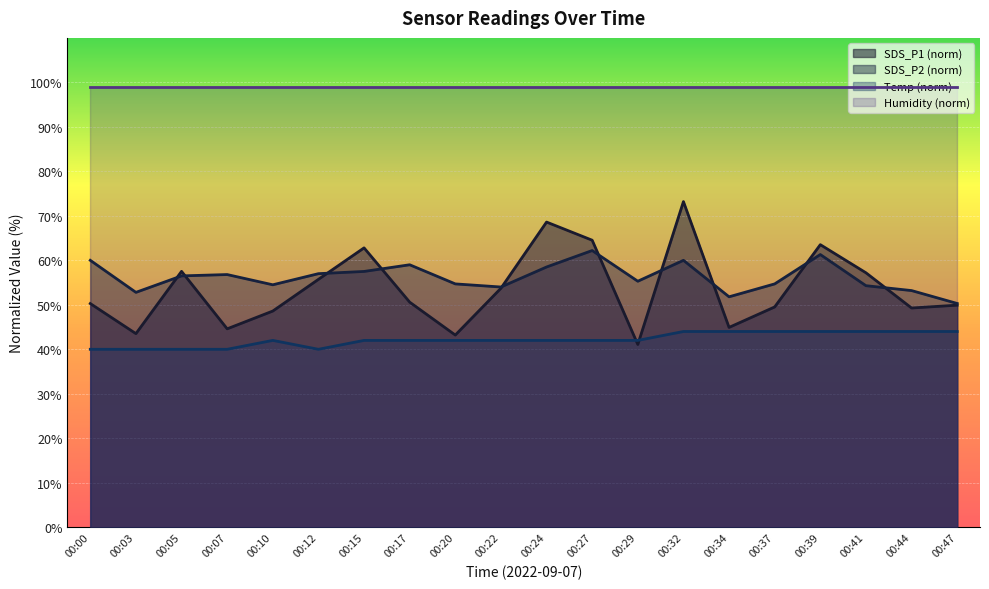

At which category is the sum across all series the highest?

00:32